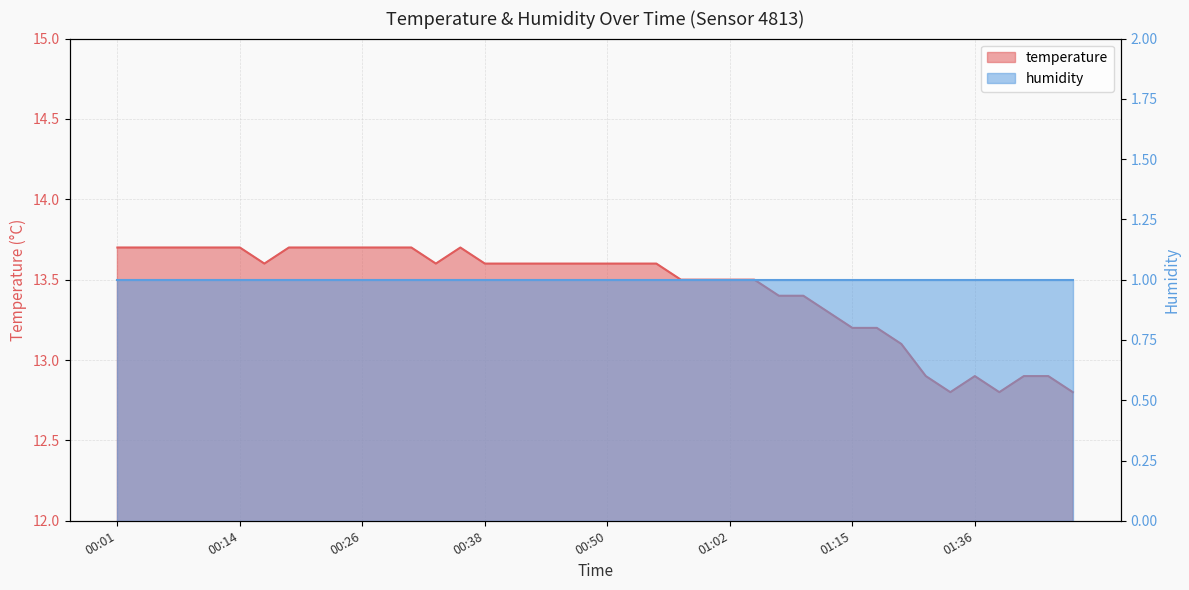

The value at 00:55 is 18.8. True or false?

False